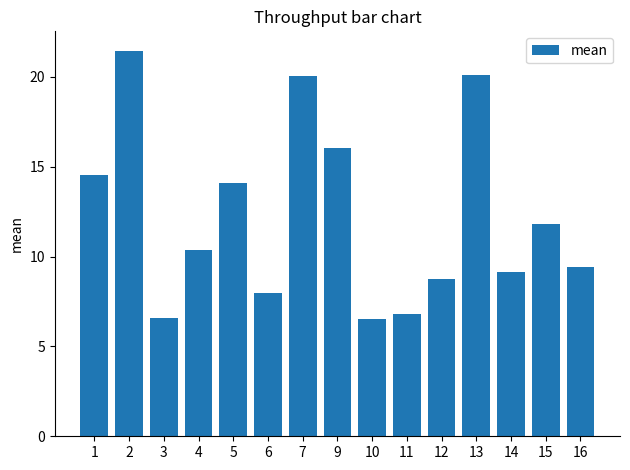

Where does the data first go above 10?

1